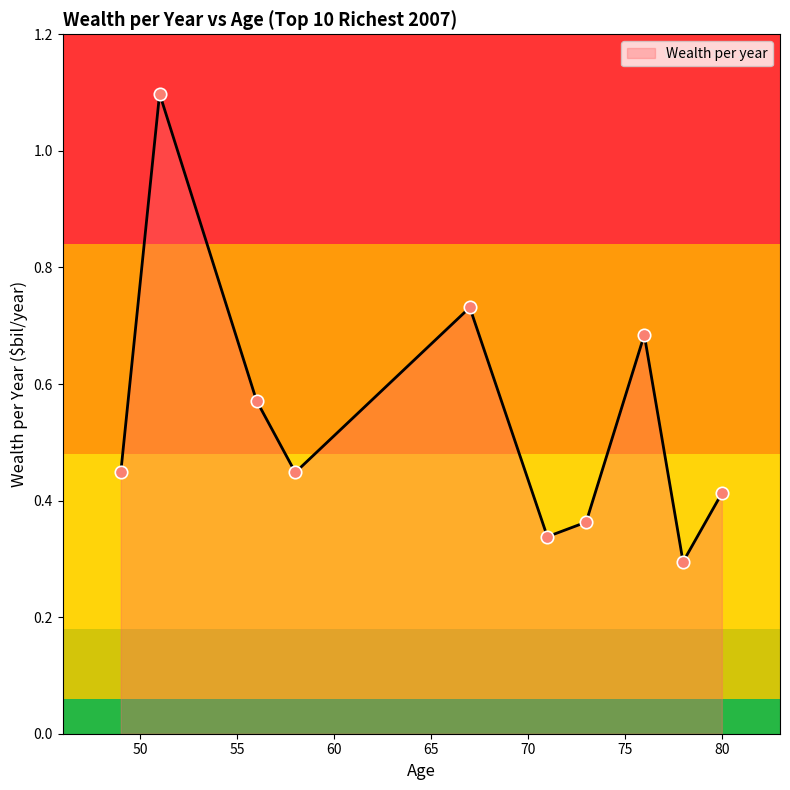

What is the difference between the maximum and minimum values?

0.8